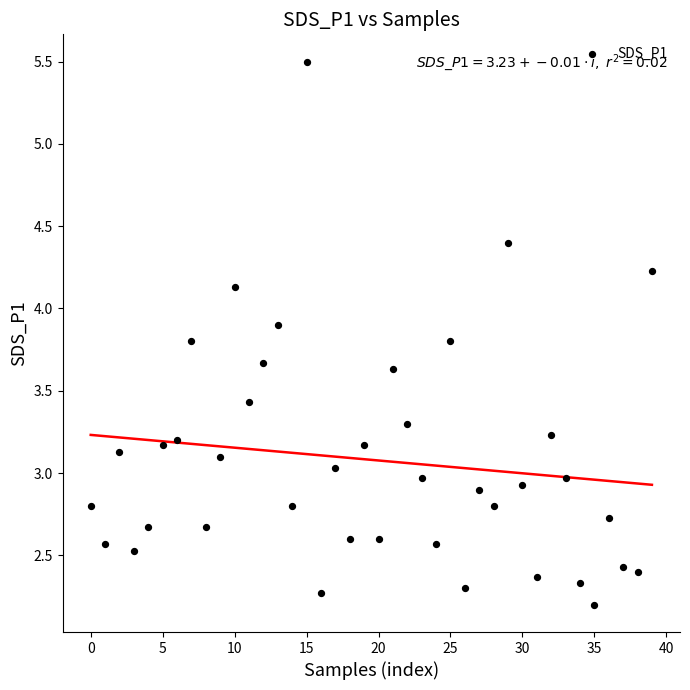

What is the range of Y values (max minus min)?

3.3